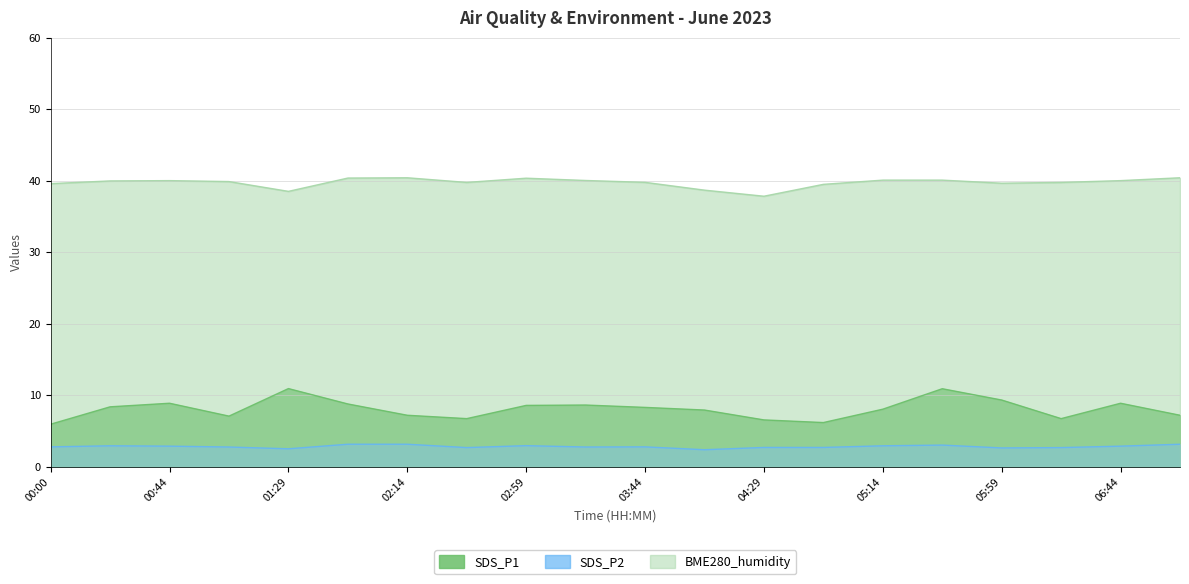

What is the maximum value for BME280_humidity?

40.4